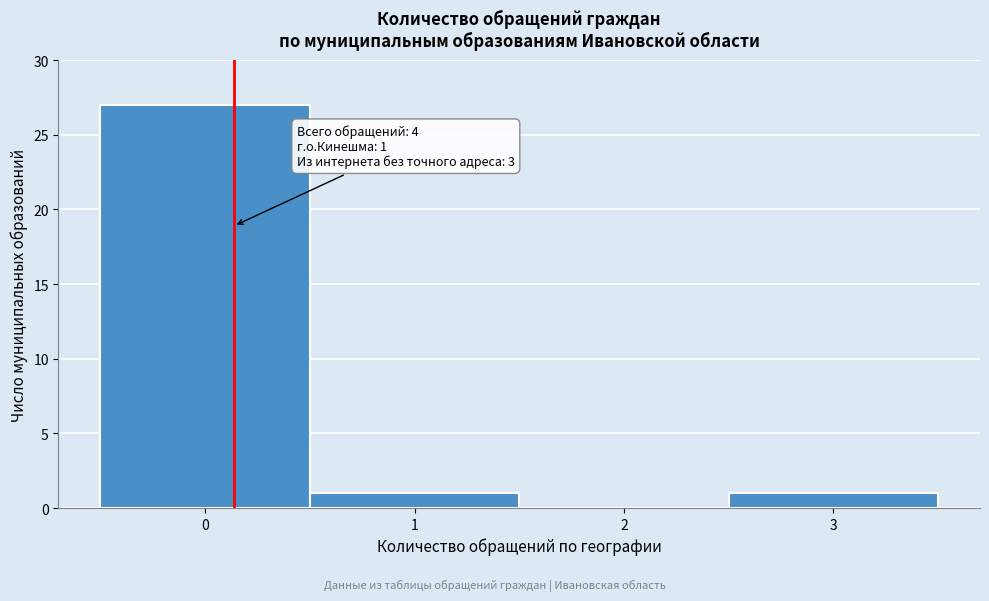

Over which range of the x-axis is the bar tallest?

-0.5 to 0.5